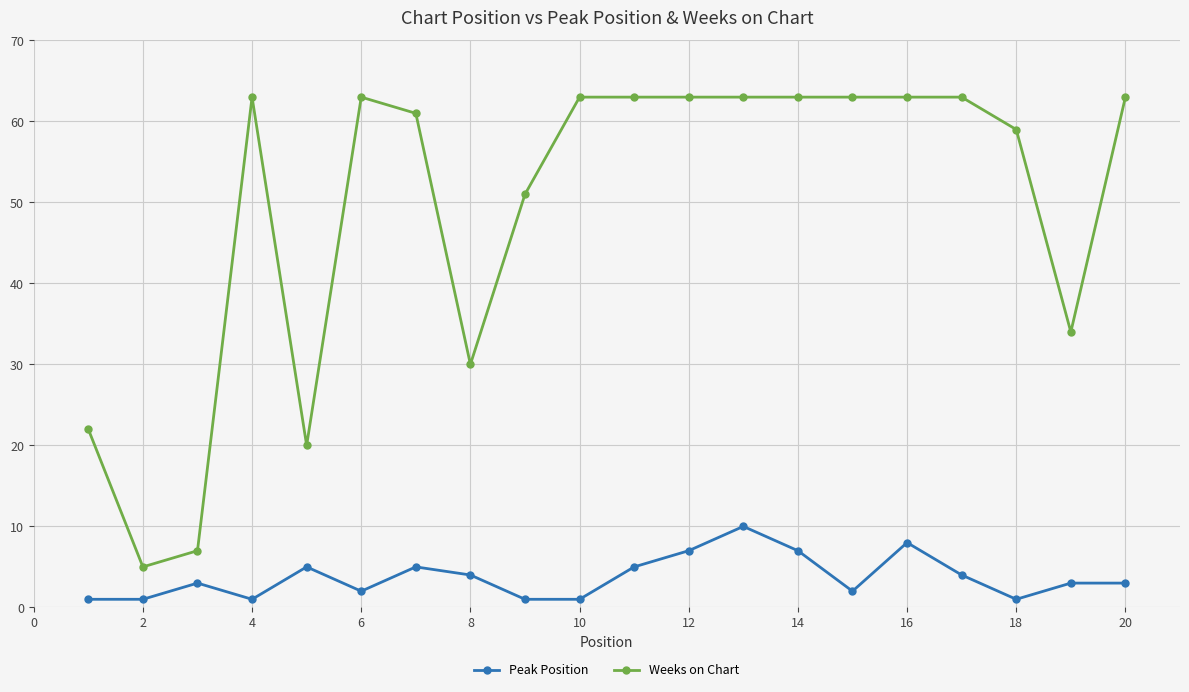

True or false: Peak Position and Weeks on Chart intersect in this chart.

False